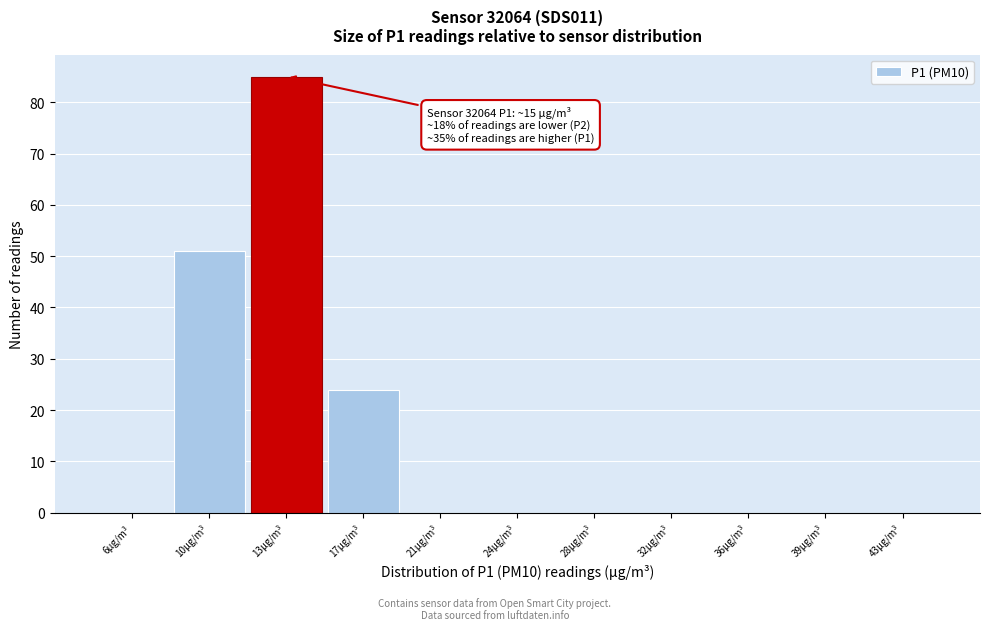

Reading left to right, list all the values displayed in this chart.

6µg/m³=0	10µg/m³=51	13µg/m³=85	17µg/m³=24	21µg/m³=0	24µg/m³=0	28µg/m³=0	32µg/m³=0	36µg/m³=0	39µg/m³=0	43µg/m³=0